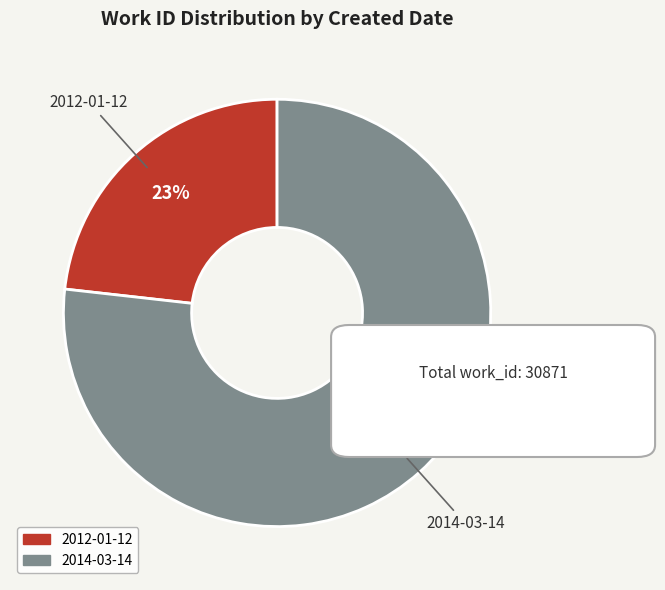

To the nearest percent, what is the average slice percentage?

50%